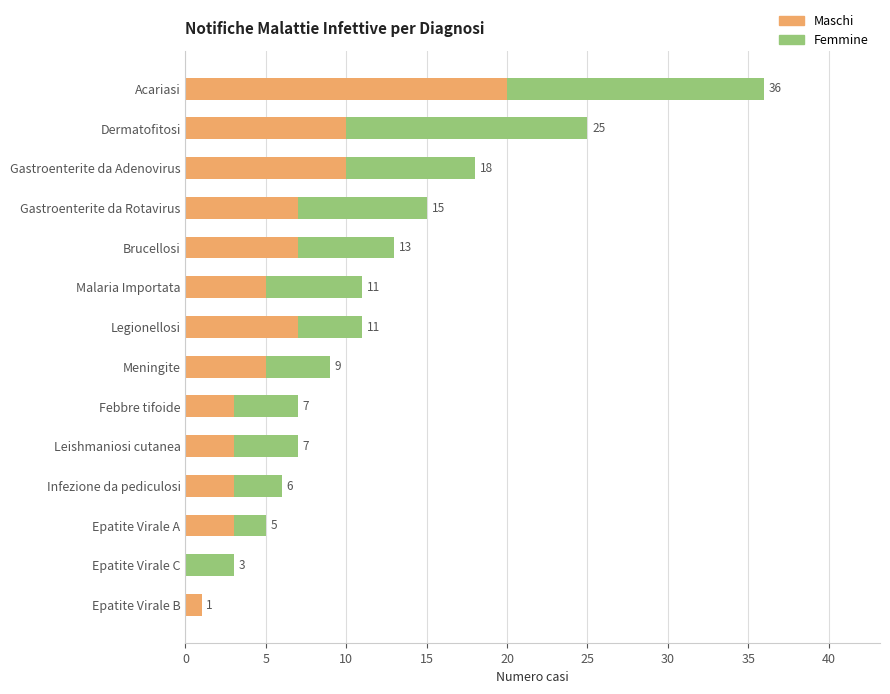

What is the maximum value for Maschi?

20